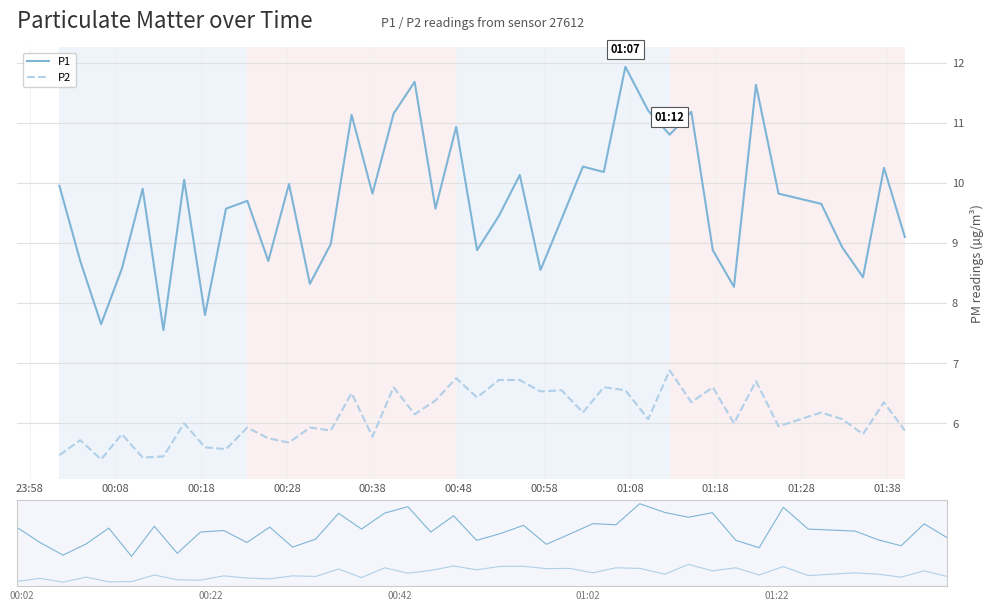

Between 22 and 00:08, which is larger?

22